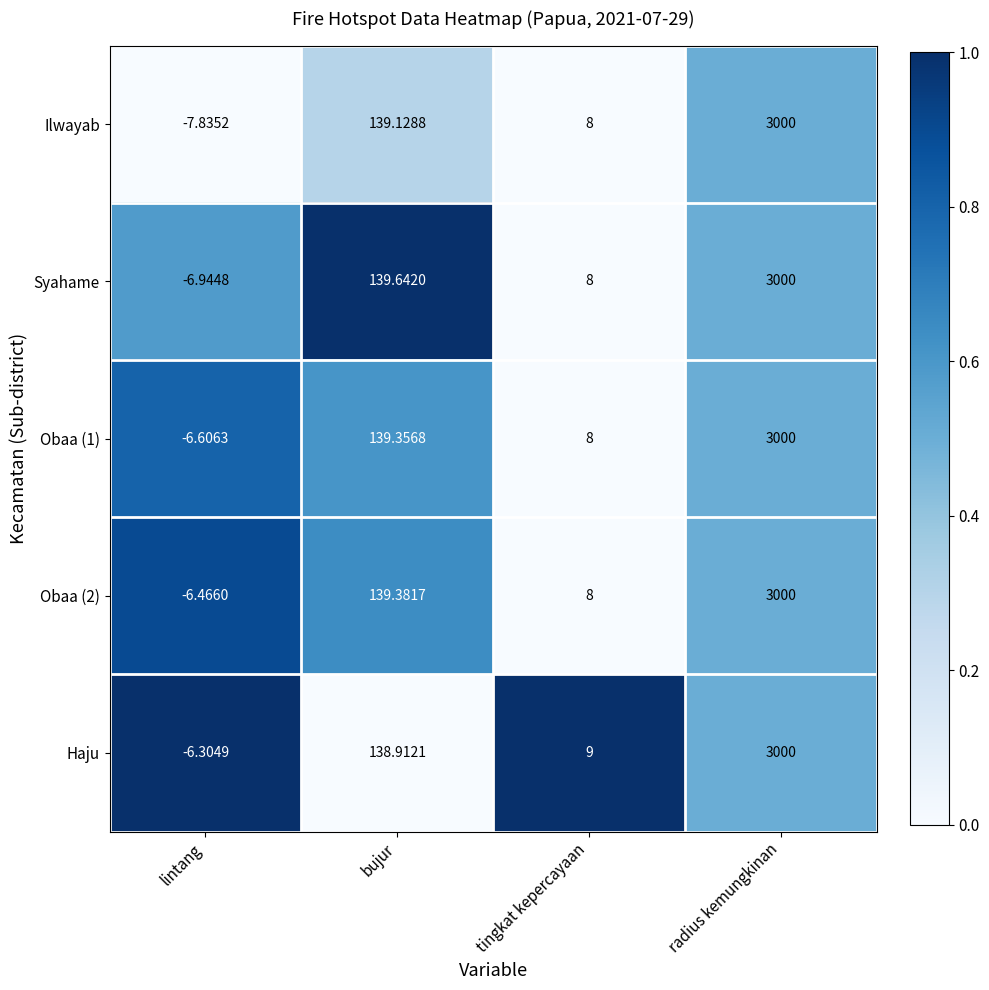

Which category has the highest value in the Haju series?

radius kemungkinan